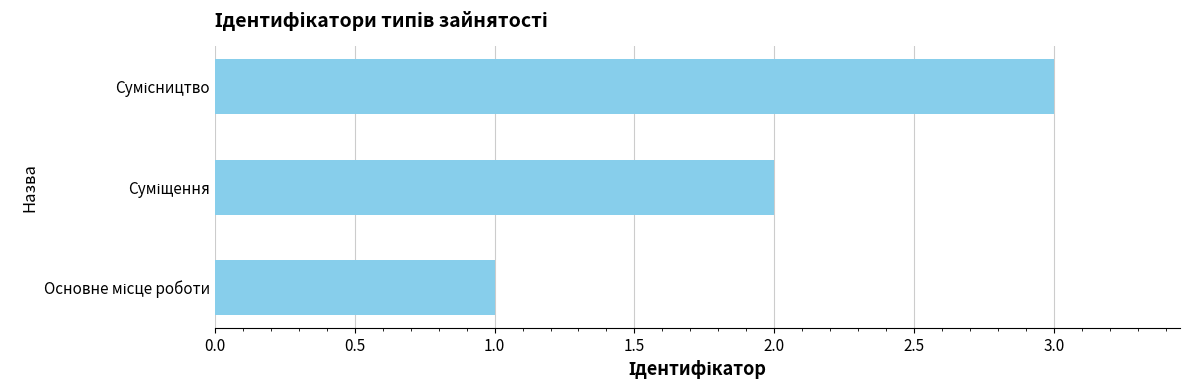

What is the sum of all values?

6